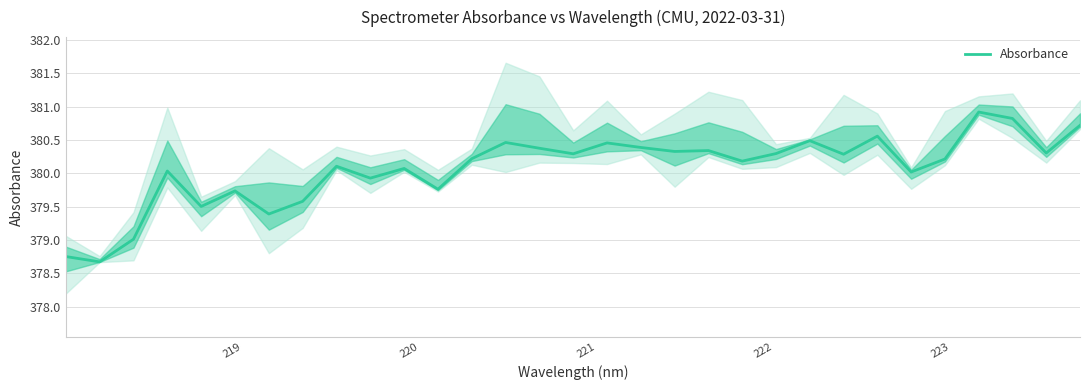

What is the value of the 30th point from the left?

380.3